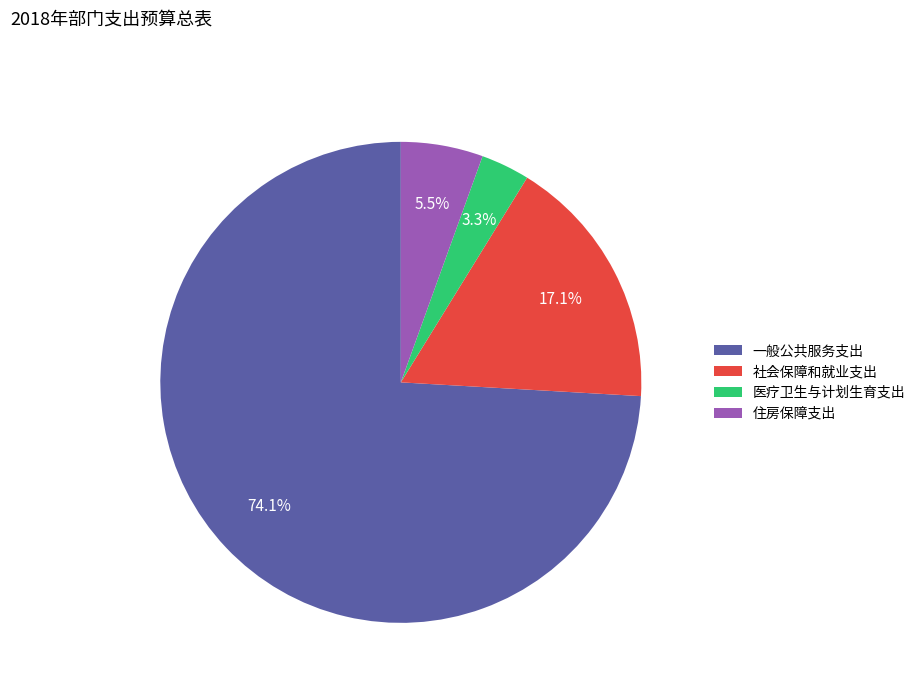

True or false: 一般公共服务支出 accounts for 81% of the total.

False